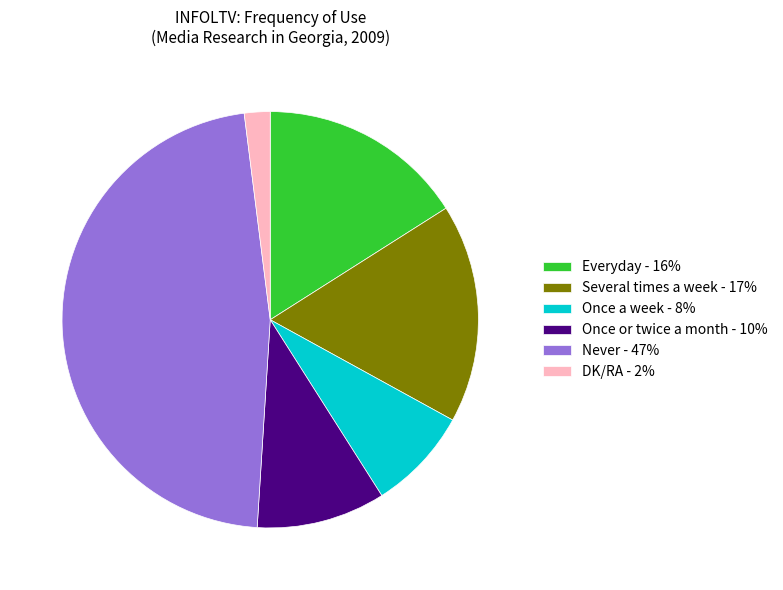

Combined, do Everyday - 16% and DK/RA - 2% account for over 50%?

No